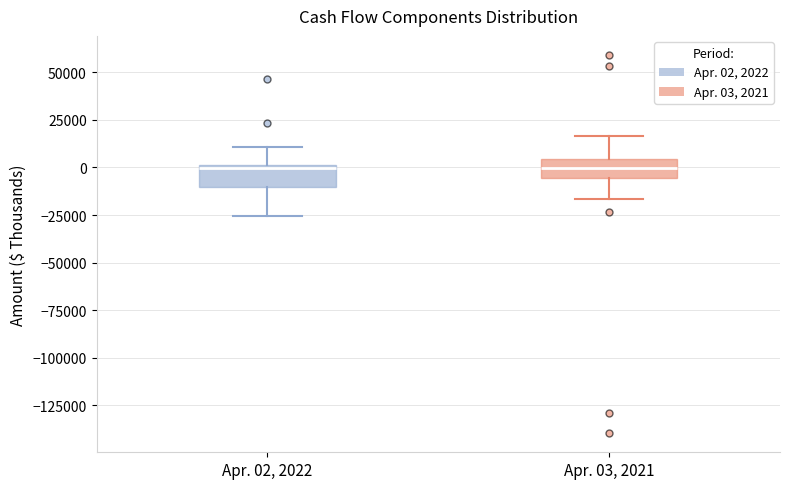

Reading left to right, read every box against the y-axis: the position of its median line, the range the box covers, and the ends of its whiskers. The values are not printed on the chart, so give them approximately, as read against the axis.

Apr. 02, 2022: median 0, box -10000 to 0, whiskers -25000 to 10000
Apr. 03, 2021: median 0, box -5000 to 5000, whiskers -15000 to 15000